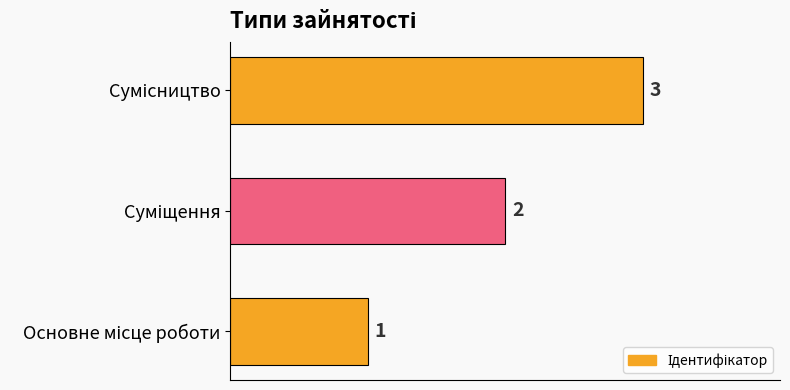

Are the bars horizontal?

Yes